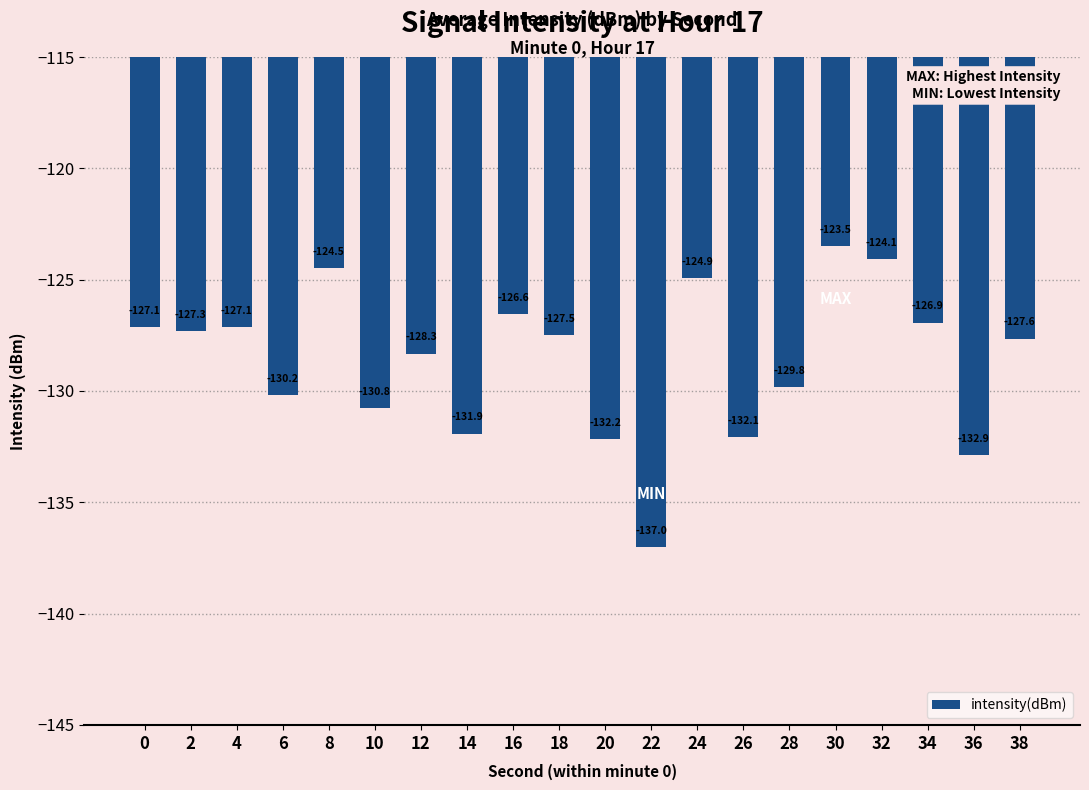

What is the sum of the values at 2 and 6?

-257.5